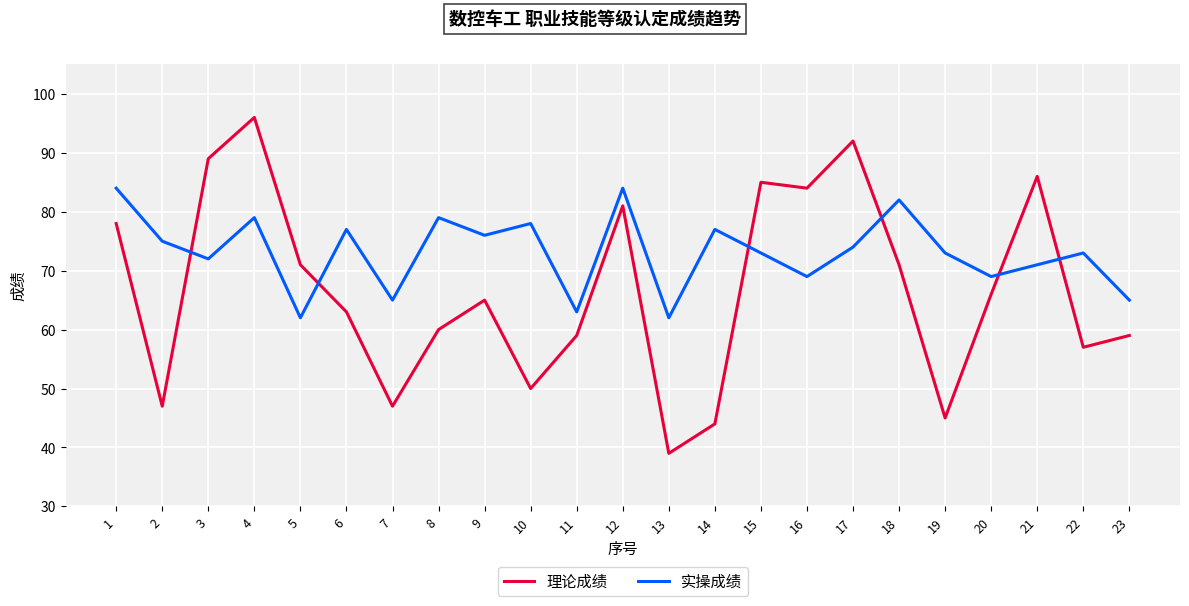

Which series changed the most between 1 and 14?

理论成绩